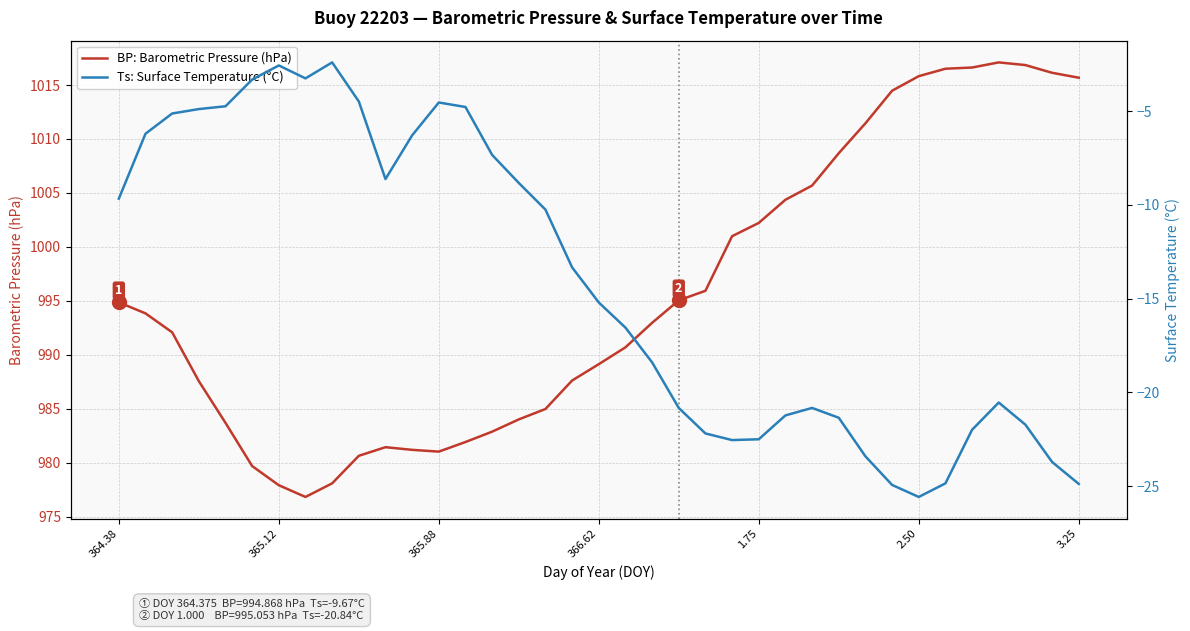

Which series has the largest total across all categories?

BP: Barometric Pressure (hPa)